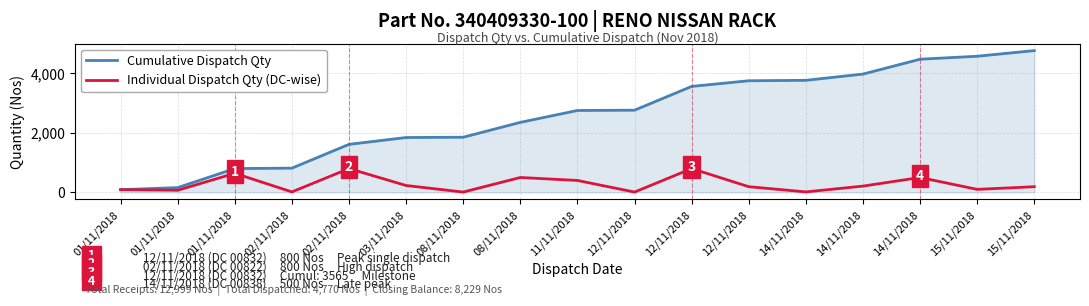

What is the difference between the Individual Dispatch Qty (DC-wise) values at 15/11/2018 and 02/11/2018?

610